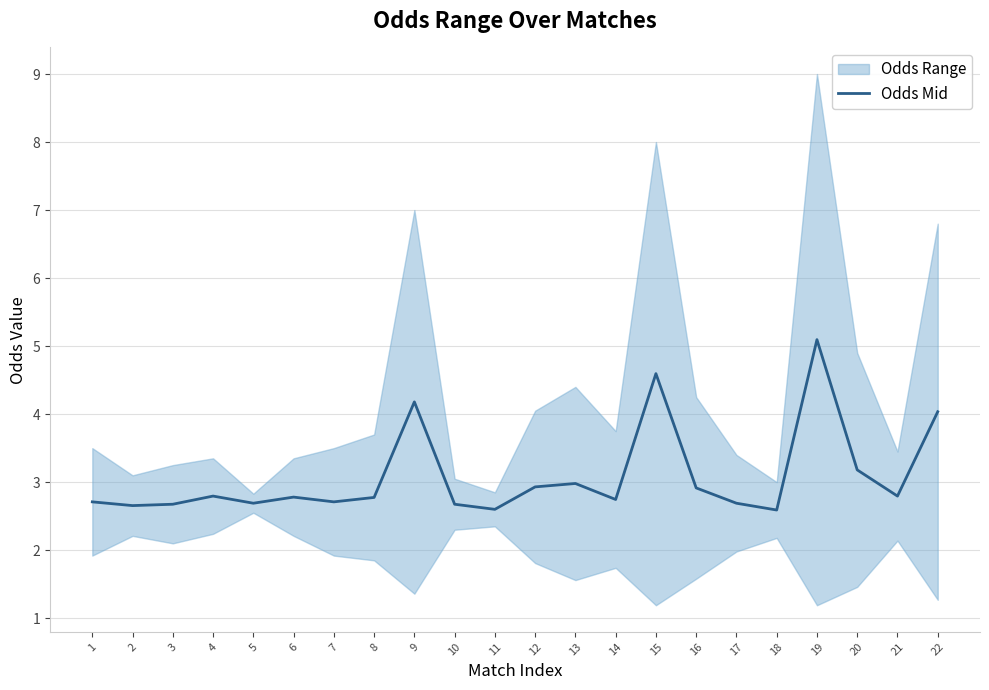

The value of Odds Mid at 22 is 4.0. True or false?

True